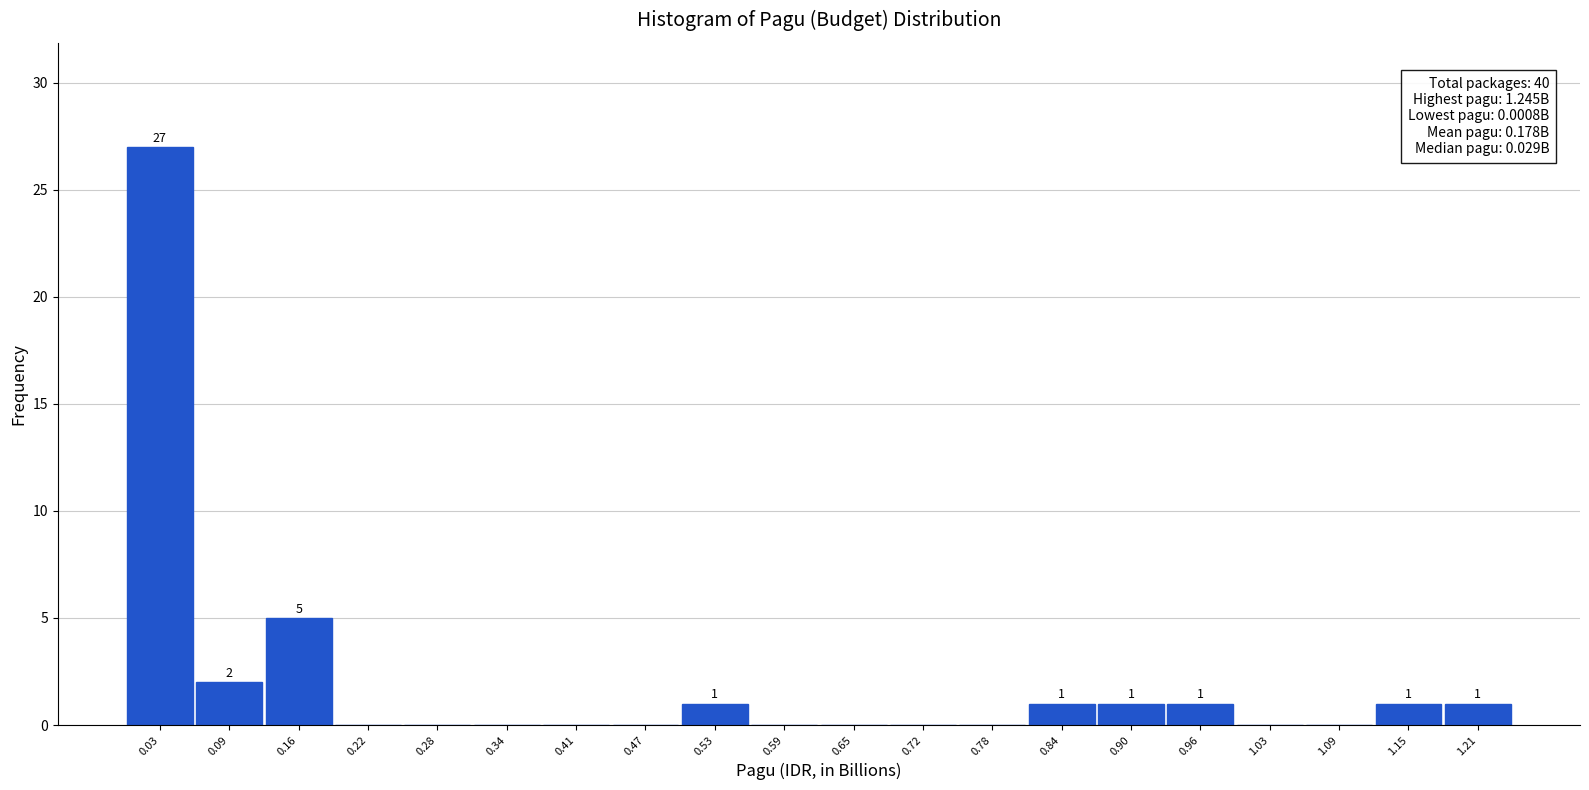

Which range on the x-axis has the tallest bar?

0.00 to 0.06